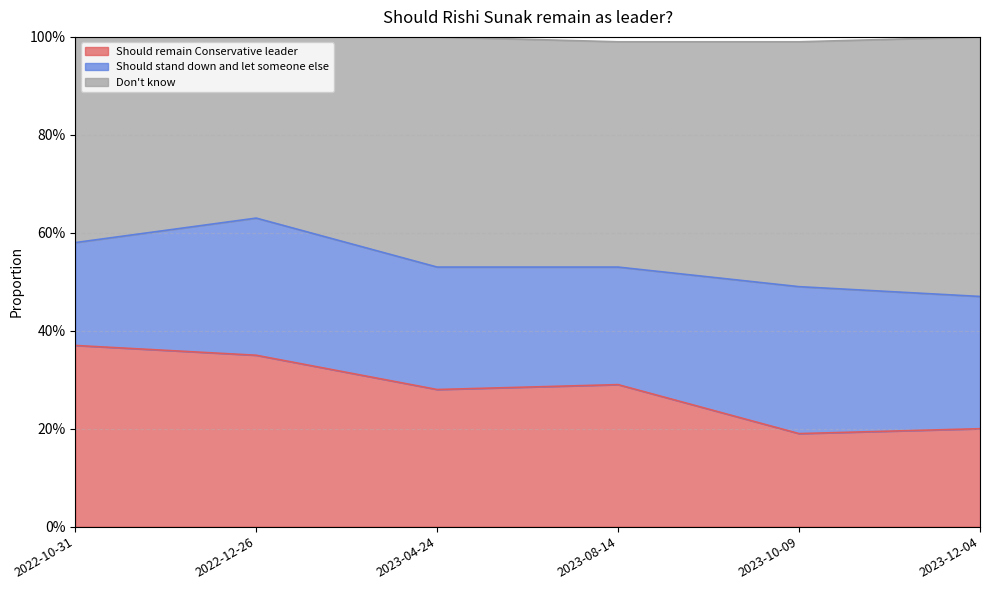

What is the average value of the Don't know series?

0.5